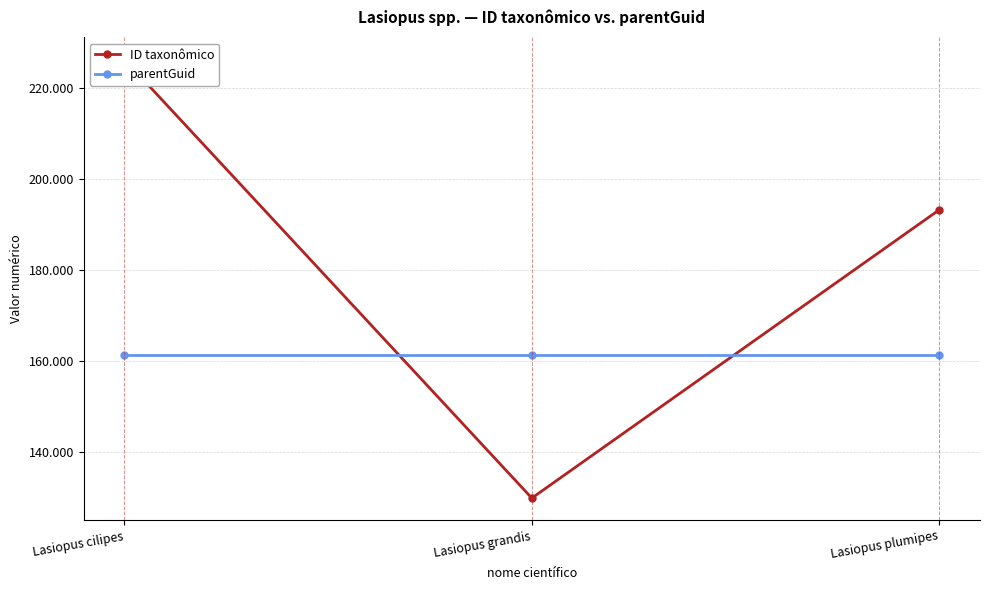

Rank the series at Lasiopus plumipes from lowest to highest value.

parentGuid, ID taxonômico